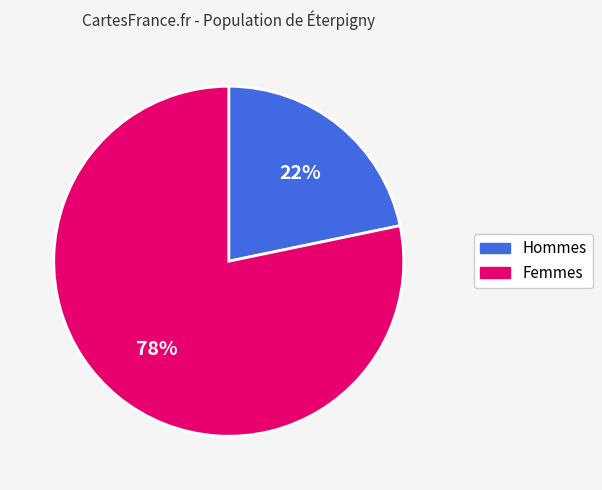

To the nearest percent, what is the average slice percentage?

50%